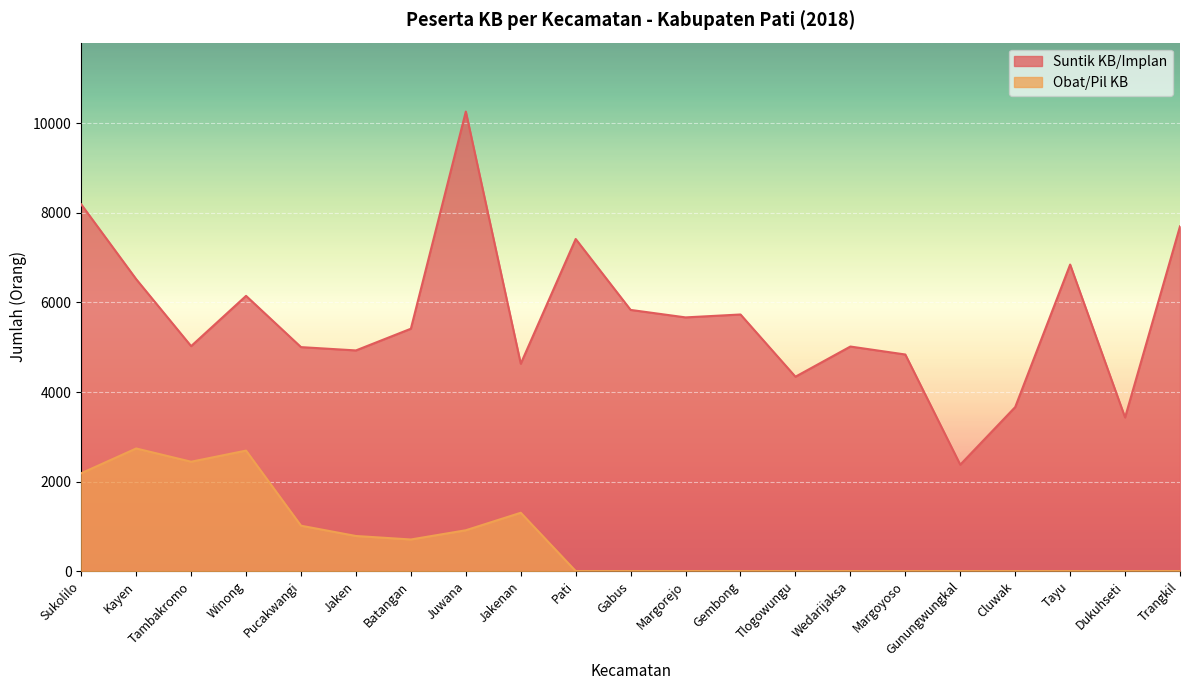

How many distinct data groups are displayed?

2